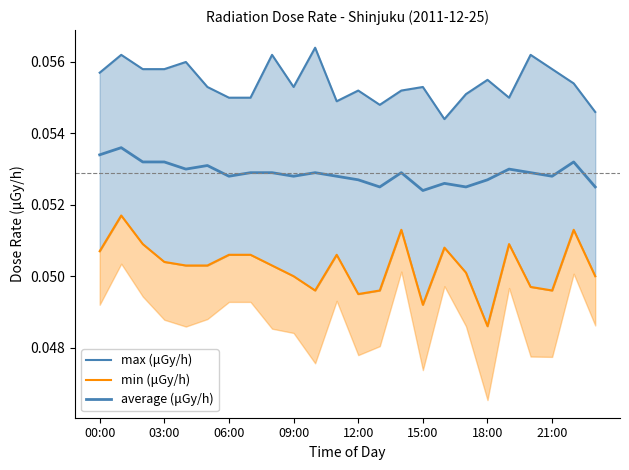

What is the total value across all series at 03:00?

0.2